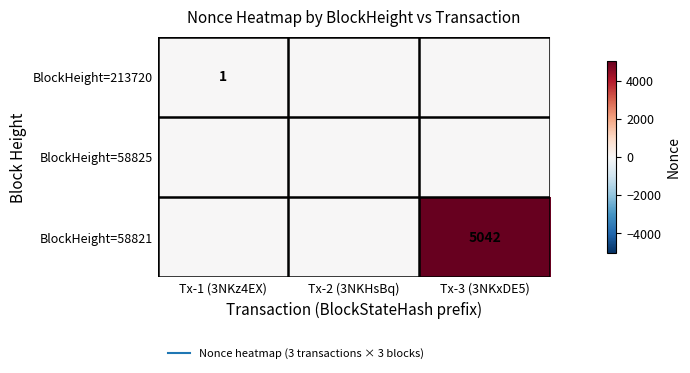

Rank the series by their maximum value, from highest to lowest.

BlockHeight=58821, BlockHeight=213720, BlockHeight=58825